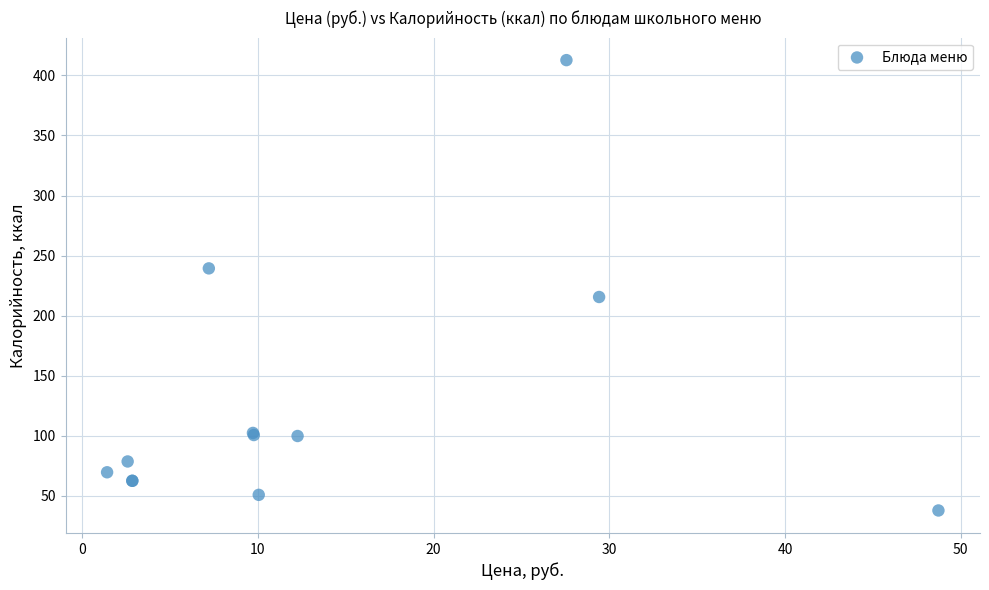

What Y value in the scatter plot is closest to 225?

215.5